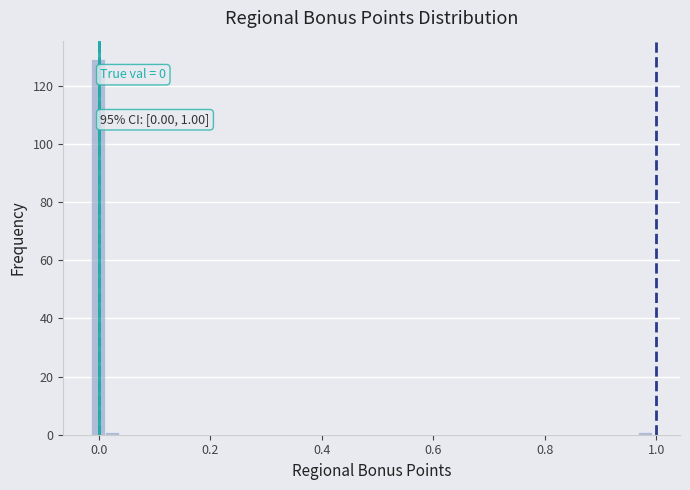

Around what value on the x-axis is the tallest bar? Give the approximate position of its centre, as read against the axis.

0.00